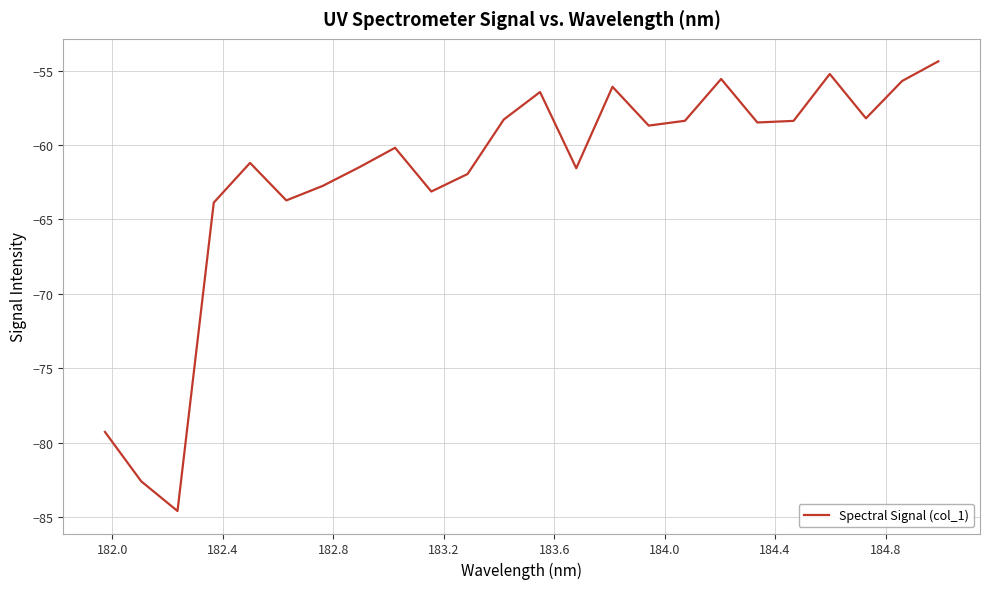

What is the maximum value shown in the chart?

-54.4